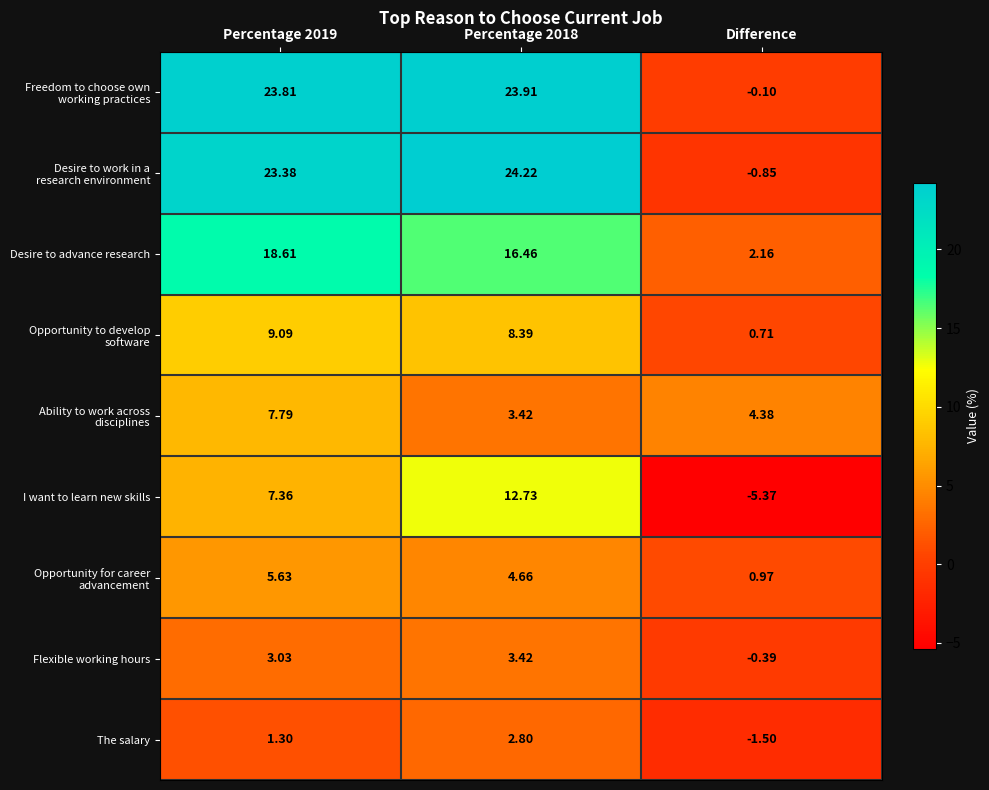

Which label corresponds to the smallest value in the chart?

Difference